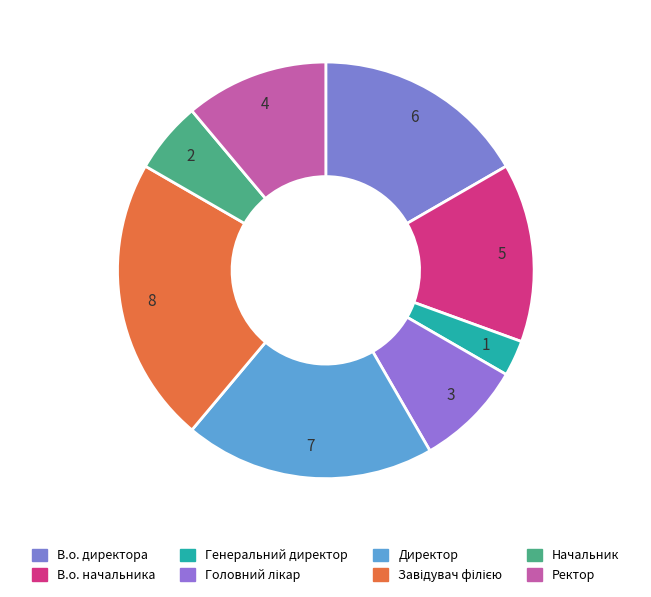

To the nearest percent, what is the combined percentage of В.о. директора and Завідувач філією?

39%